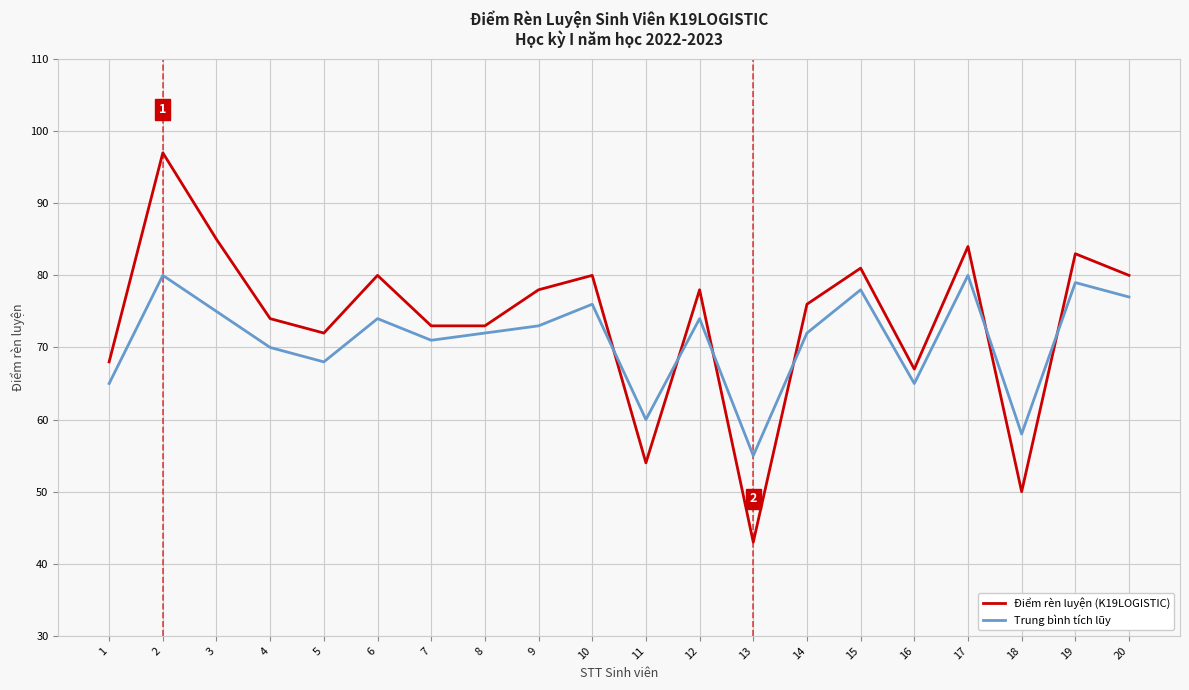

Reading right to left, list all the values displayed in this chart.

Điểm rèn luyện (K19LOGISTIC): 20=80	19=83	18=50	17=84	16=67	15=81	14=76	13=43	12=78	11=54	10=80	9=78	8=73	7=73	6=80	5=72	4=74	3=85	2=97	1=68
Trung bình tích lũy: 20=77	19=79	18=58	17=80	16=65	15=78	14=72	13=55	12=74	11=60	10=76	9=73	8=72	7=71	6=74	5=68	4=70	3=75	2=80	1=65